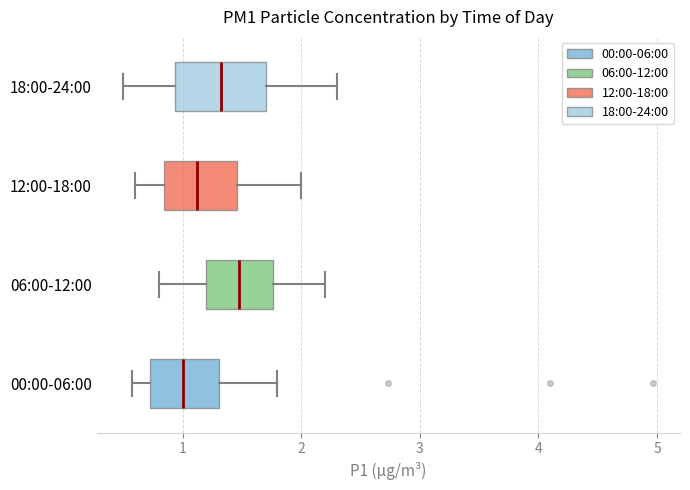

Reading bottom to top, read every box against the x-axis: the position of its median line, the range the box covers, and the ends of its whiskers. The values are not printed on the chart, so give them approximately, as read against the axis.

00:00-06:00: median 1.0, box 0.7 to 1.3, whiskers 0.6 to 1.8
06:00-12:00: median 1.5, box 1.2 to 1.8, whiskers 0.8 to 2.2
12:00-18:00: median 1.1, box 0.8 to 1.5, whiskers 0.6 to 2.0
18:00-24:00: median 1.3, box 0.9 to 1.7, whiskers 0.5 to 2.3